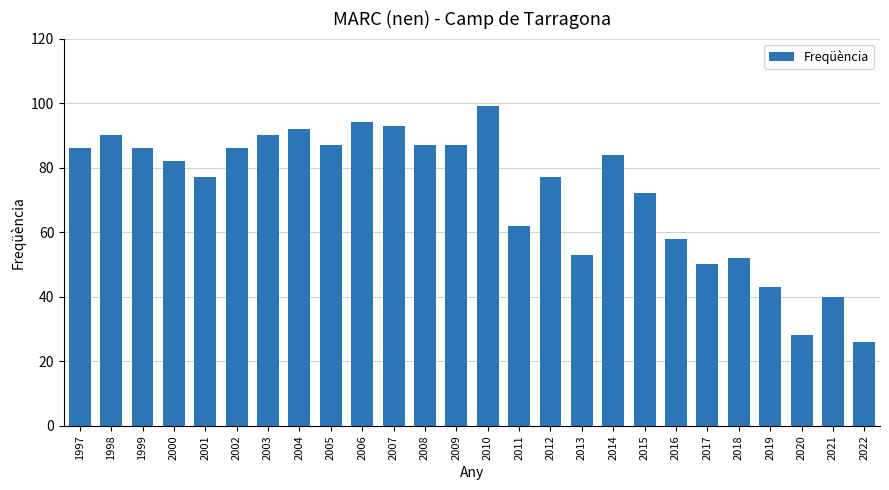

How many distinct data groups are displayed?

1